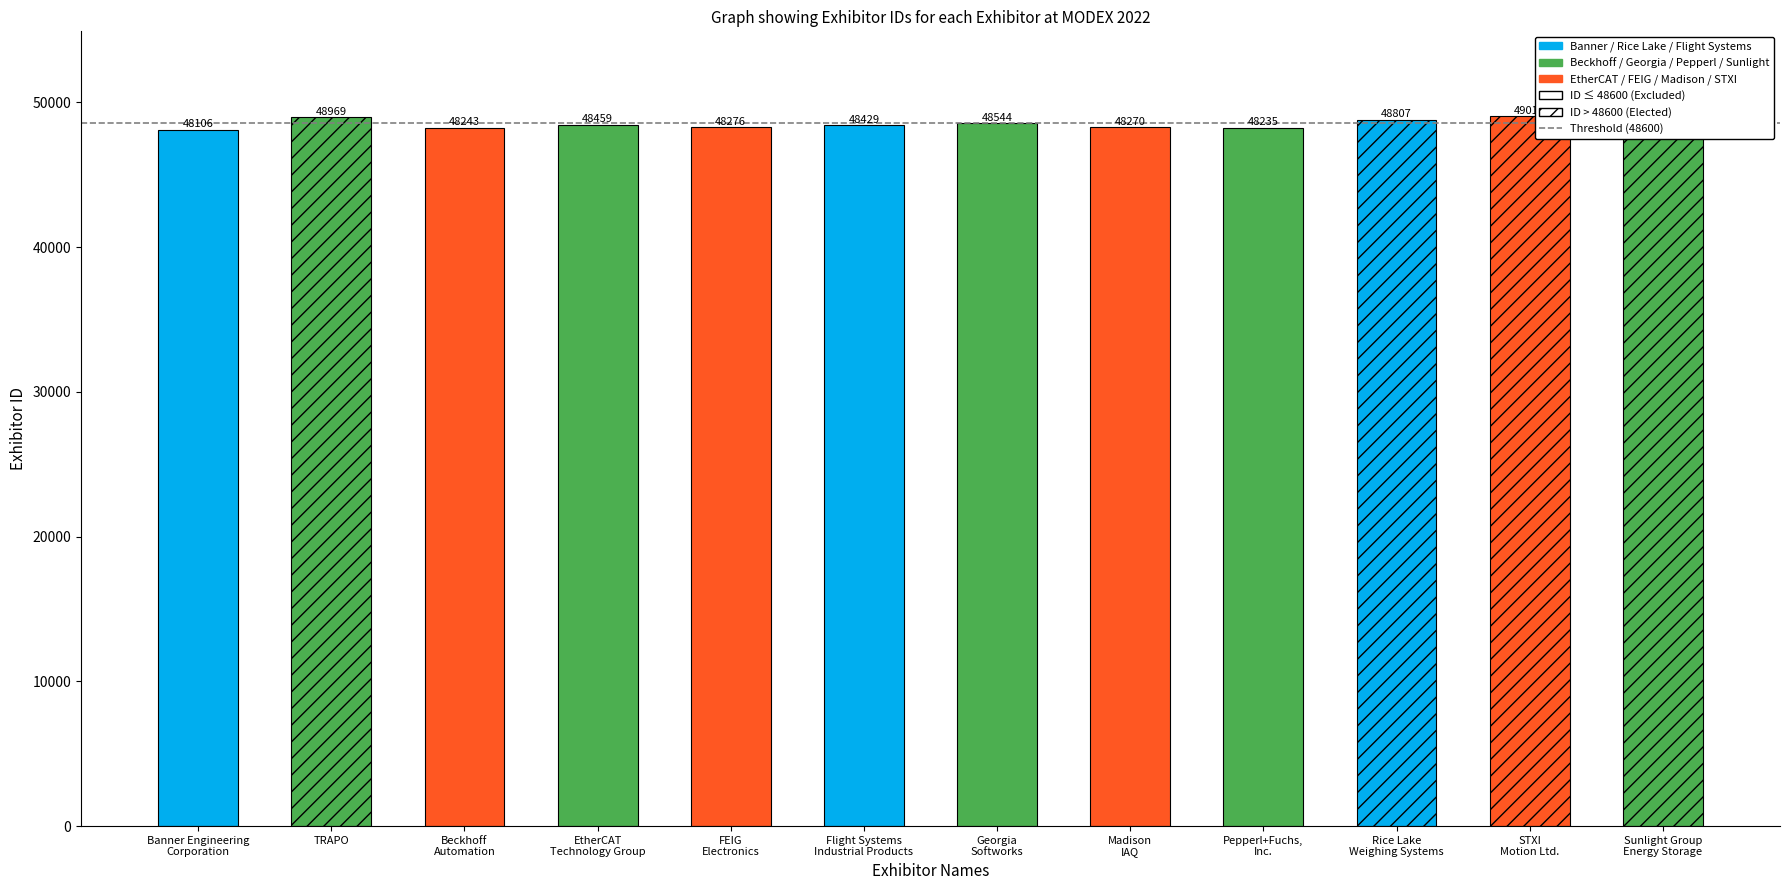

Where is the data nearest to the value 48561?

Georgia
Softworks